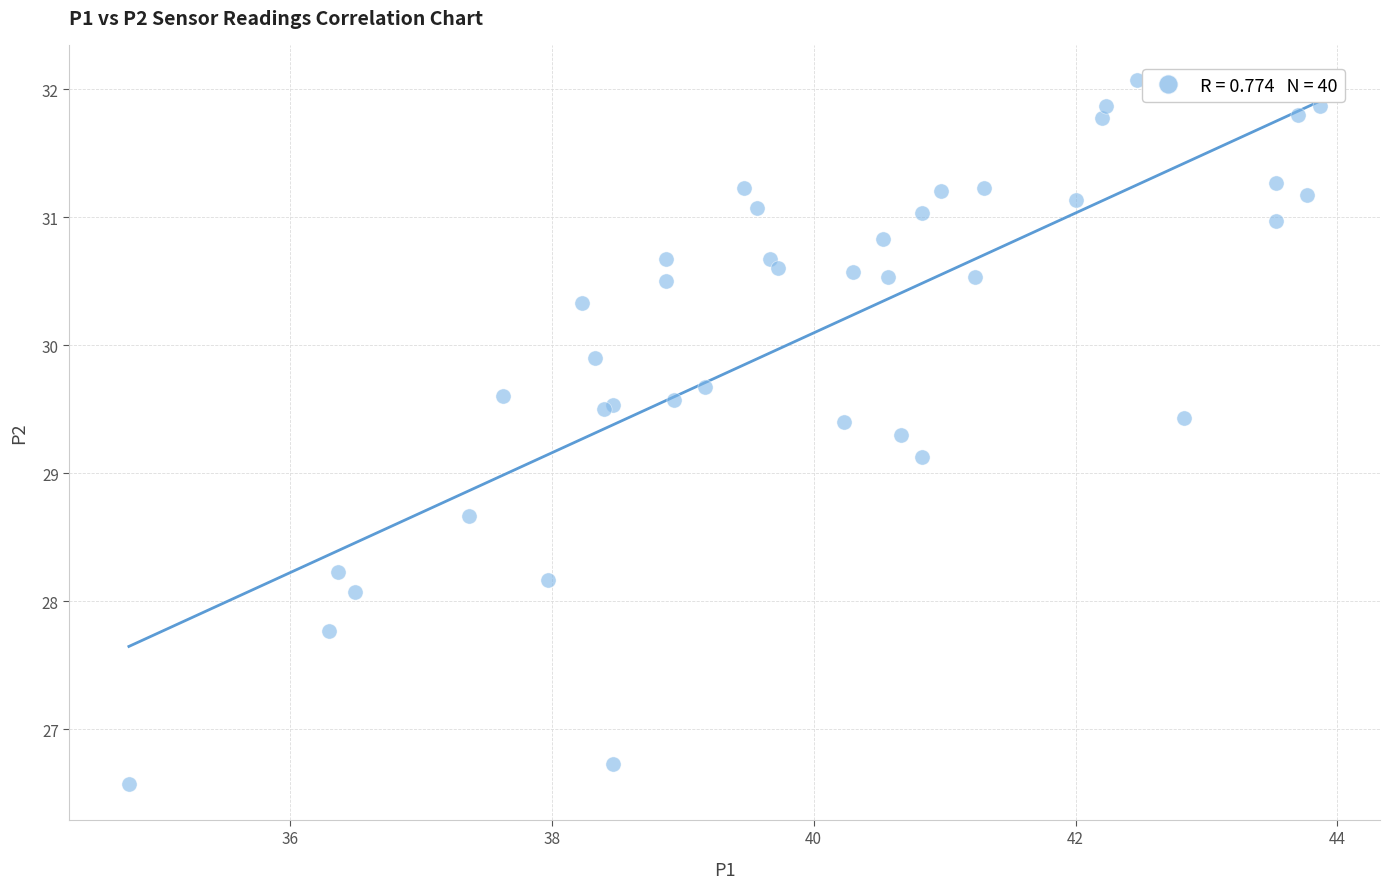

What Y value in the scatter plot is closest to 29?

29.1